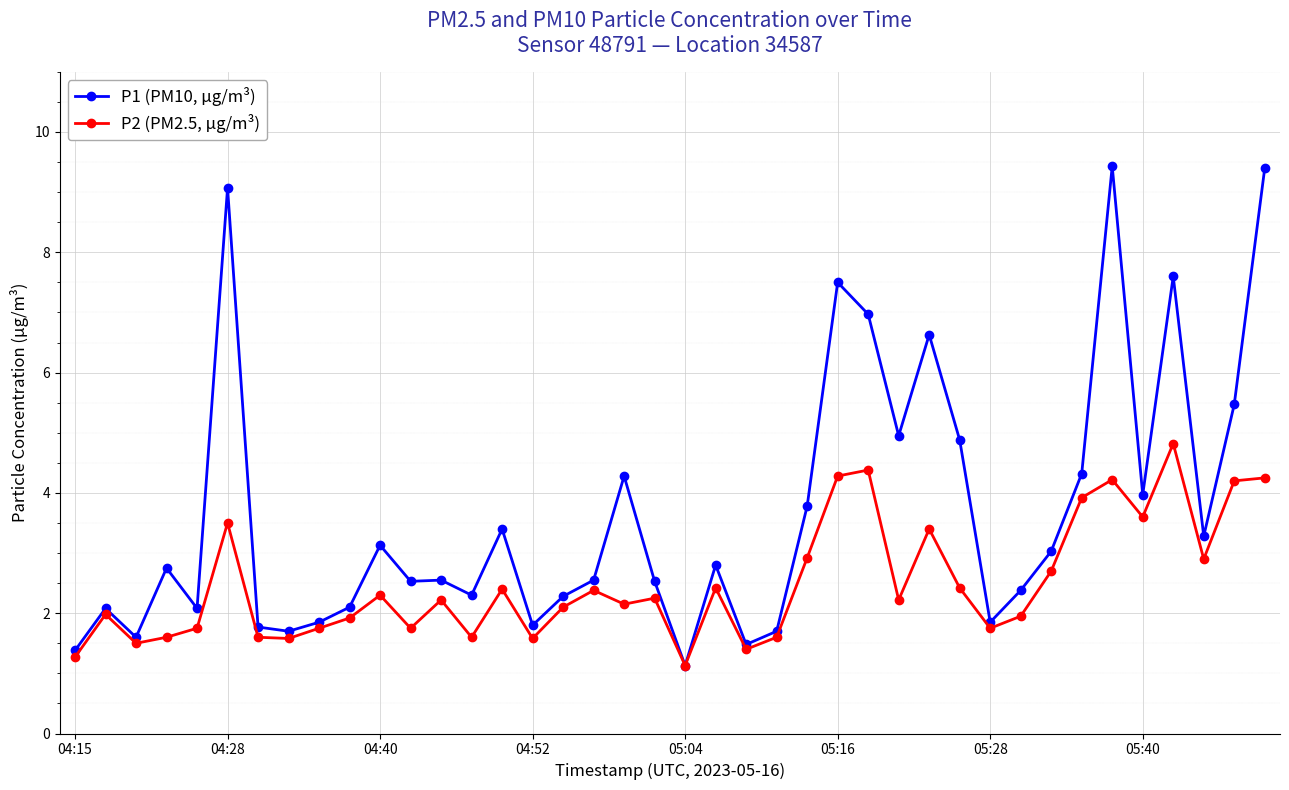

Rank the series by their average value, from highest to lowest.

P1 (PM10, μg/m³), P2 (PM2.5, μg/m³)